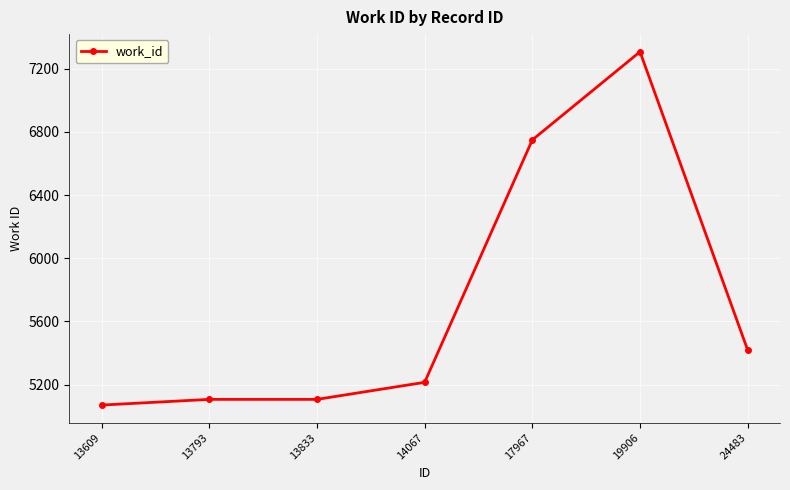

Which has a higher value, 14067 or 24483?

24483